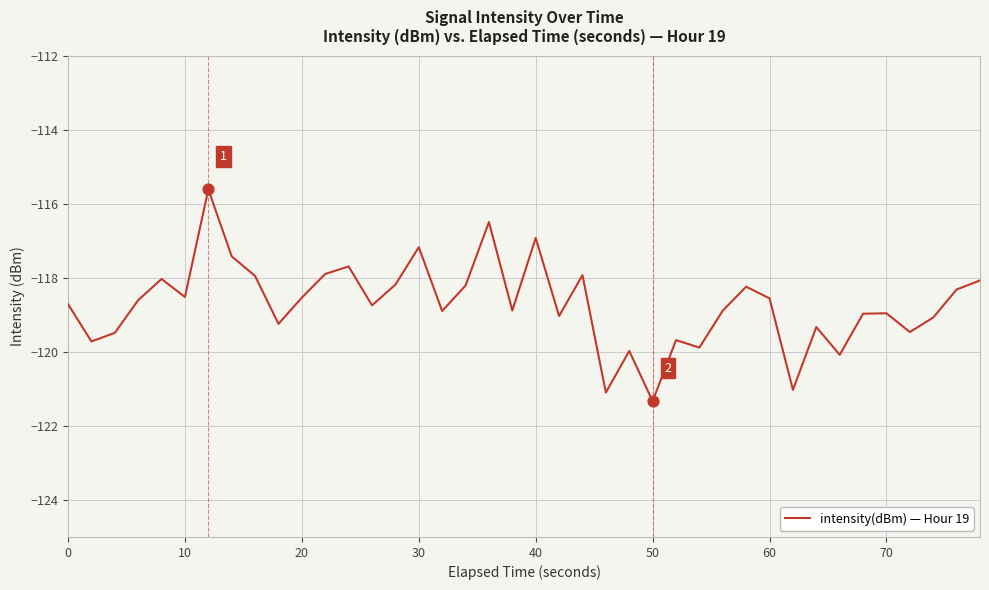

What is the greatest value displayed?

-115.6